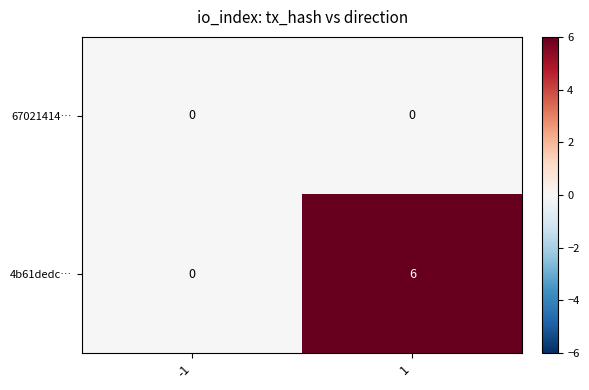

The 4b61dedc… series shows 6 at 1. True or false?

True